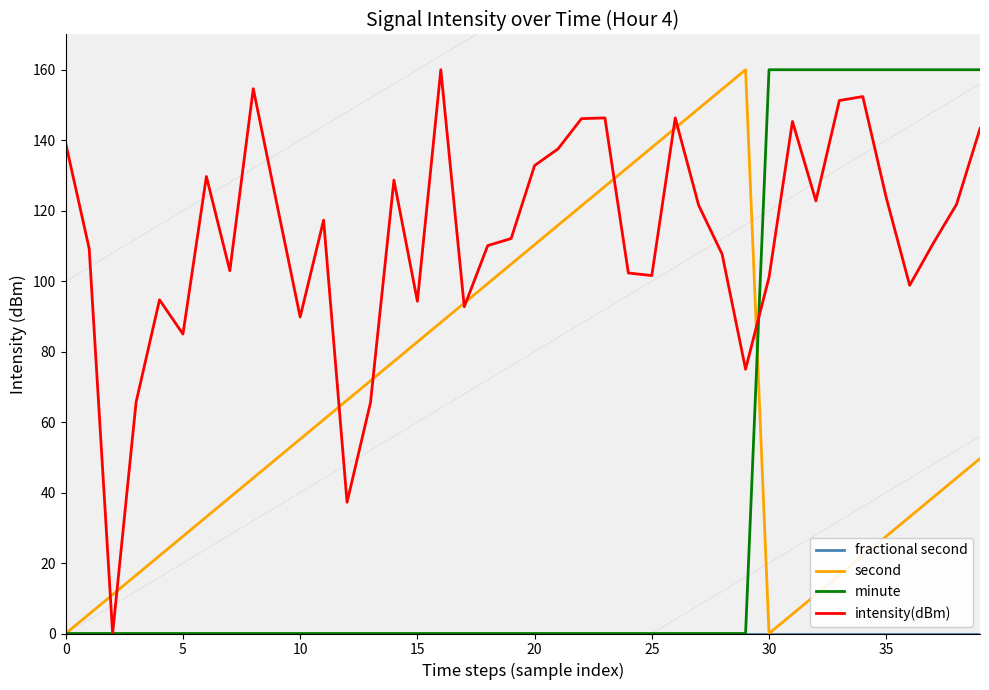

How many distinct data groups are displayed?

4